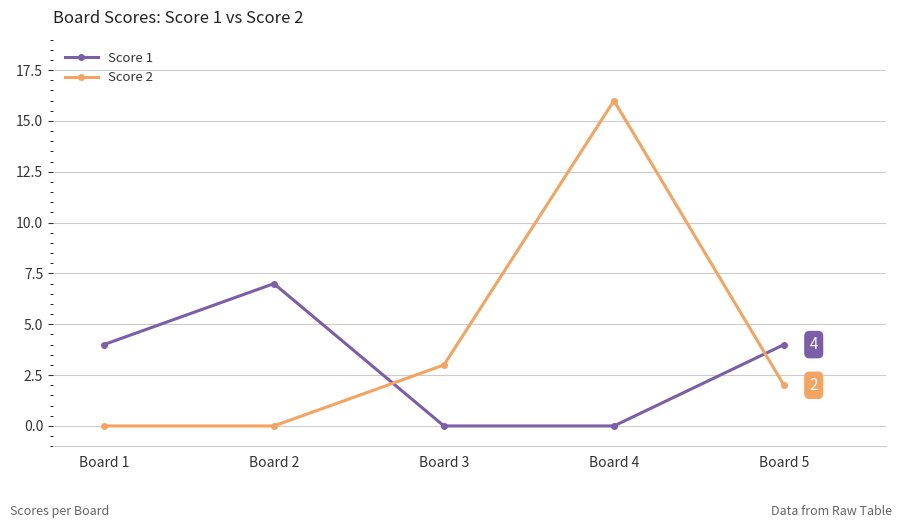

Which series changed the most between Board 2 and Board 5?

Score 1